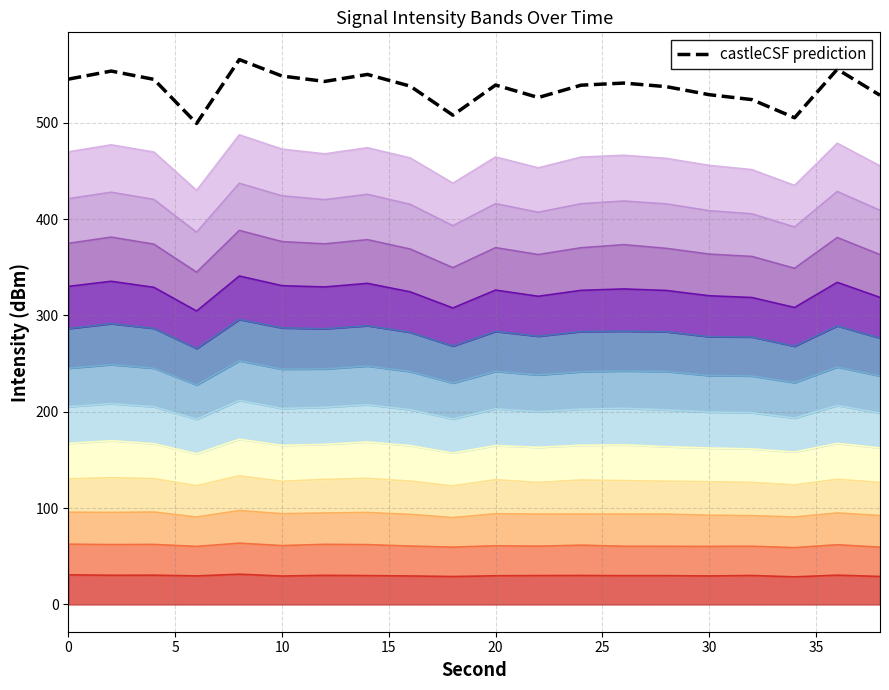

Approximately how many times larger is the value at 10 compared to 14?

1.0